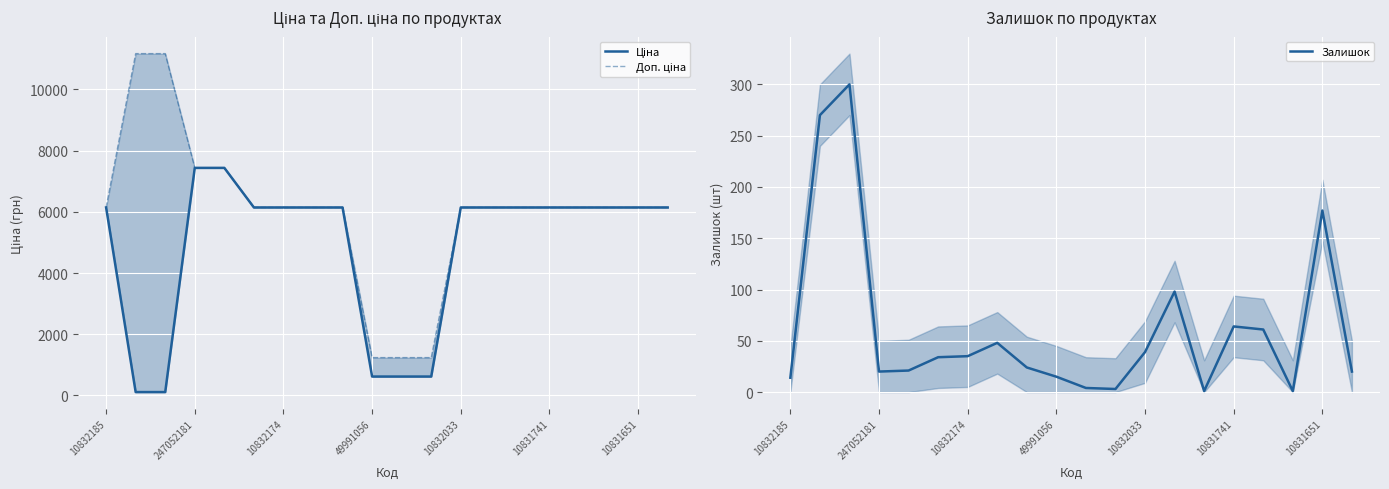

Rank the series by their maximum value, from highest to lowest.

Доп. ціна, Ціна, Залишок